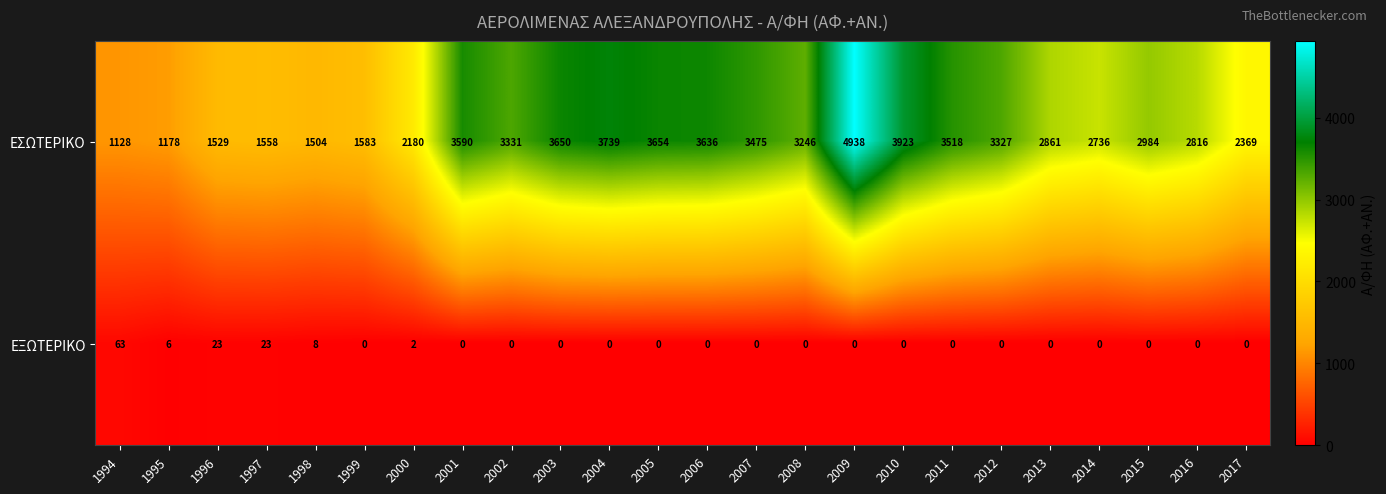

Which series has the largest total across all categories?

ΕΣΩΤΕΡΙΚΟ